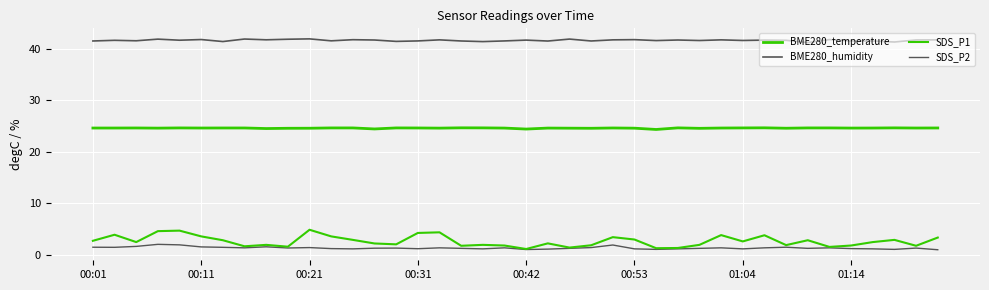

How many interior local peaks does the SDS_P2 series have?

11